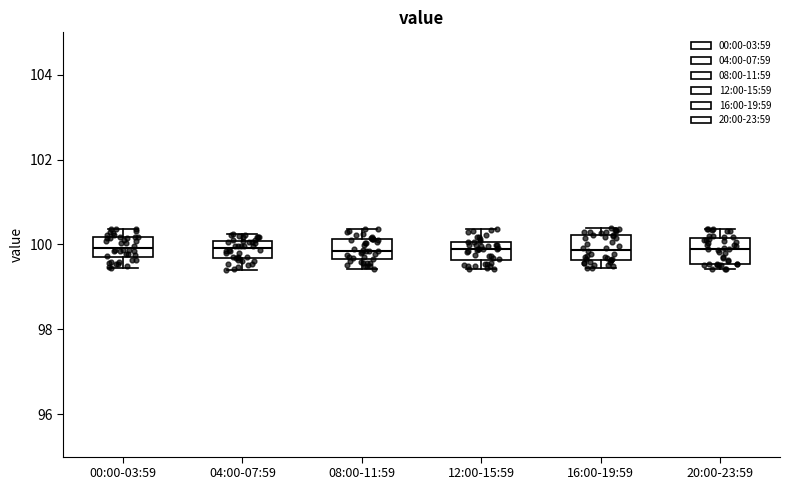

Where does the lower whisker of the box for 16:00-19:59 end on the y-axis? The values are not printed on the chart, so give them approximately, as read against the axis.

99.4